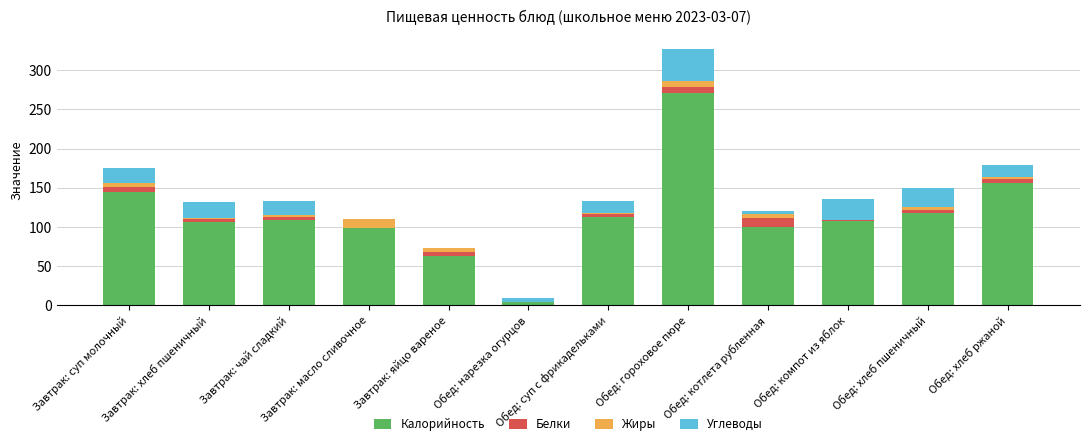

What is the highest value of the Калорийность series?

270.5